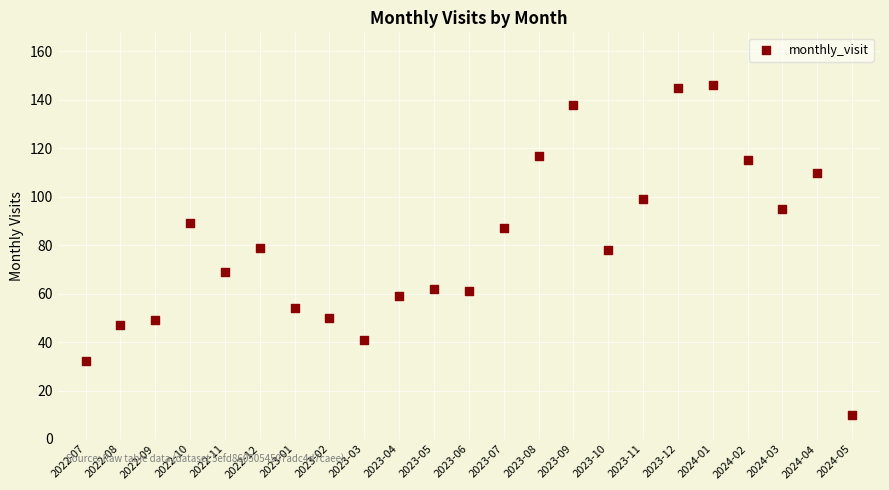

What is the range of Y values (max minus min)?

136